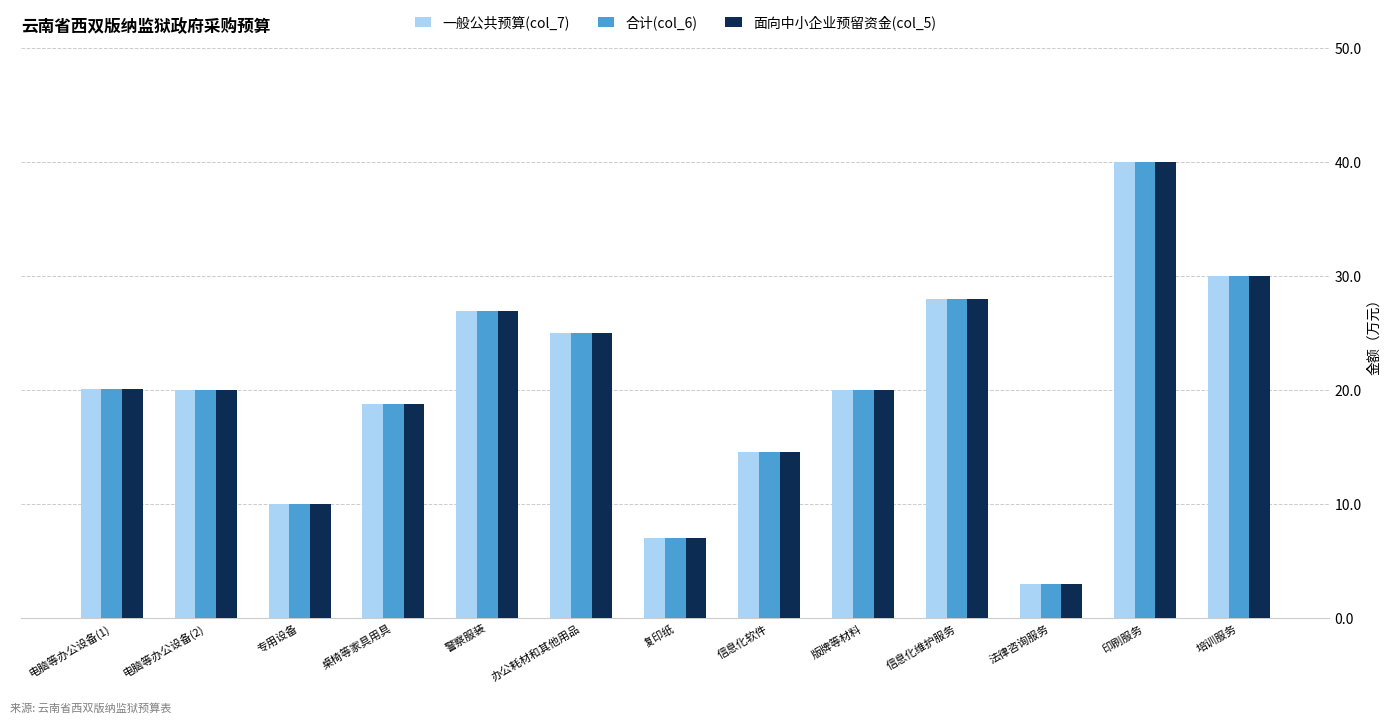

What is the total value across all series at 专用设备?

30.0